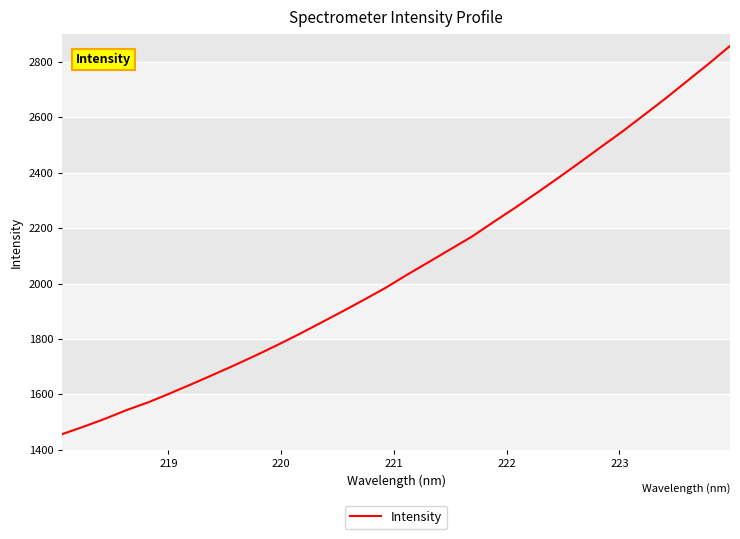

What is the maximum value shown in the chart?

2857.0